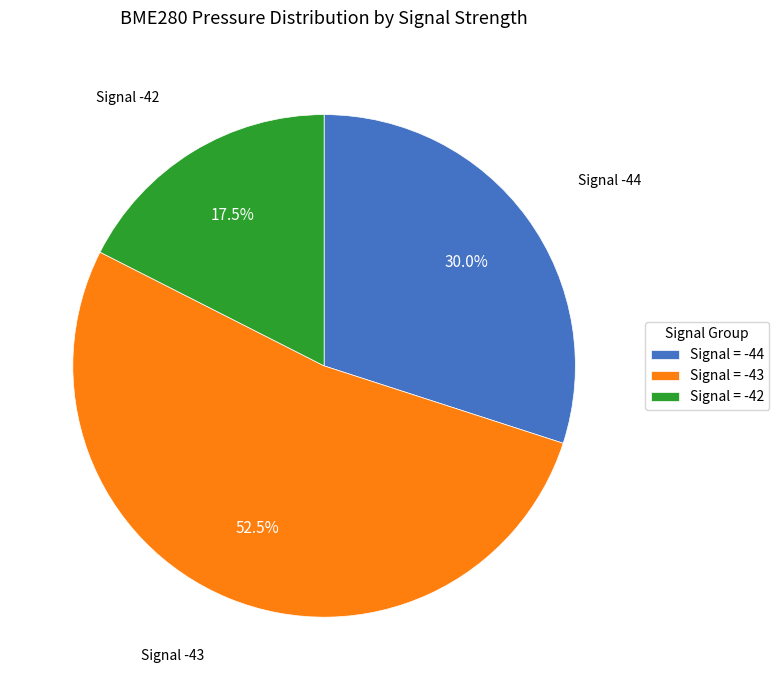

Between Signal = -43 and Signal = -44, which is larger?

Signal = -43